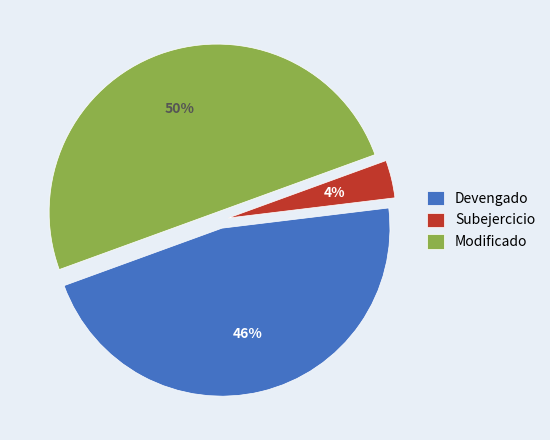

Do Devengado and Modificado together represent more than half of the pie?

Yes